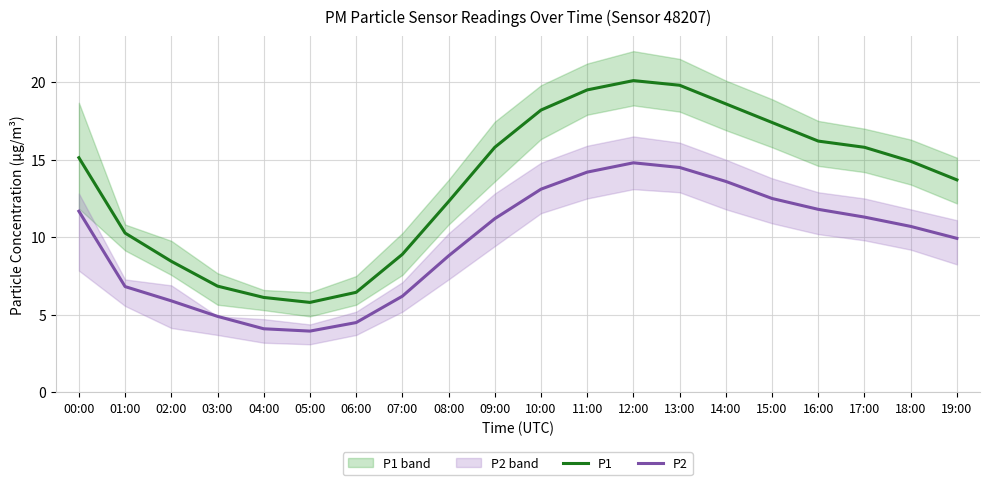

What is the difference between the maximum and minimum values in the P2 series?

10.9